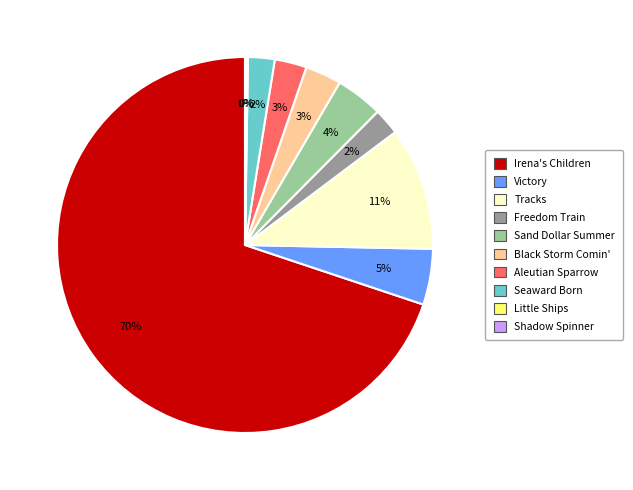

To the nearest percent, what is the difference between the Freedom Train and Sand Dollar Summer slice percentages?

2%